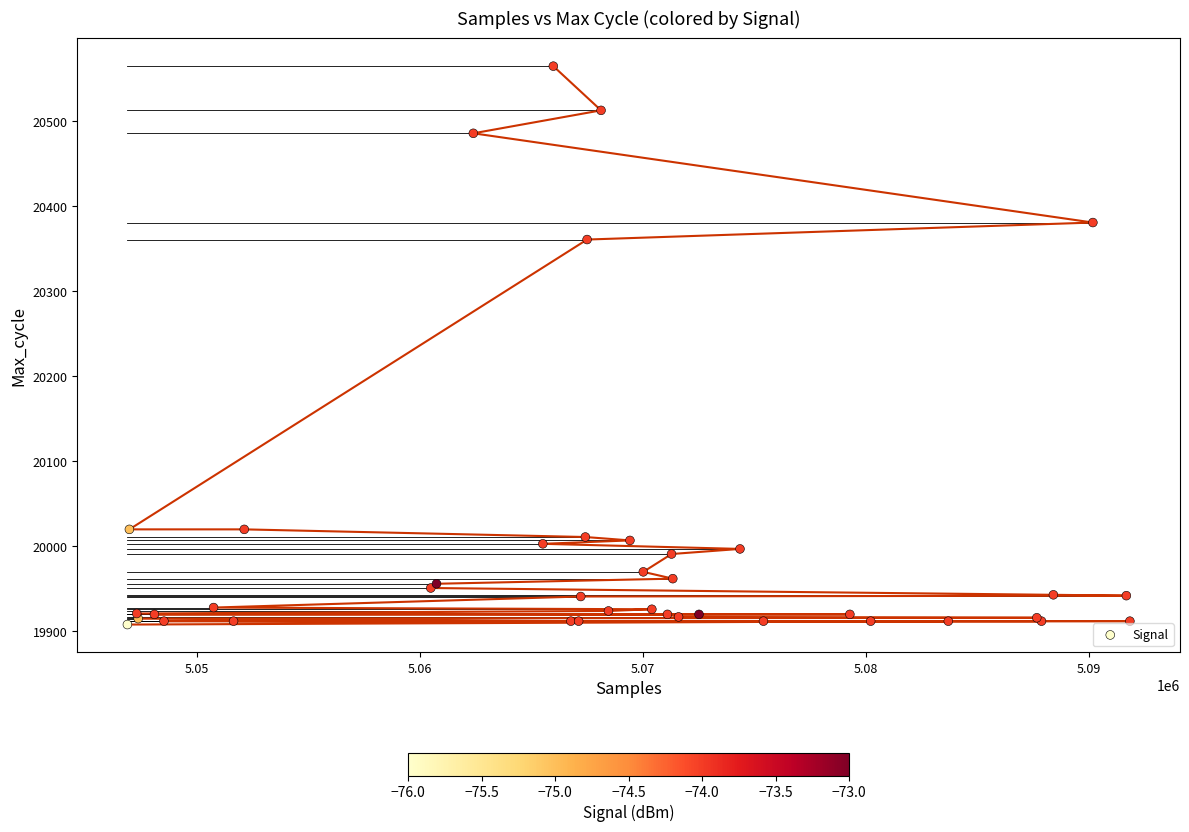

What Y value in the scatter plot is closest to 20236?

20361